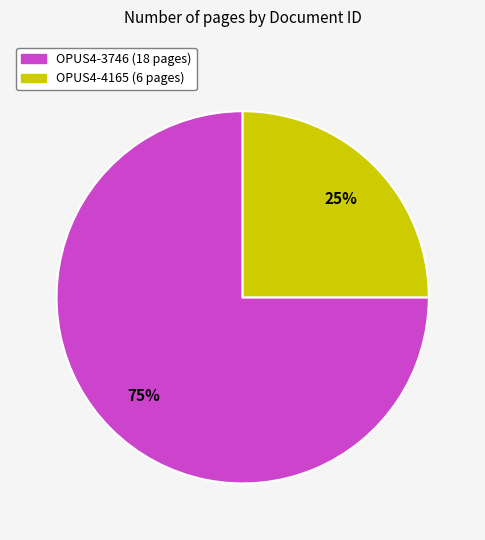

Between OPUS4-4165 and OPUS4-3746, which is larger?

OPUS4-3746